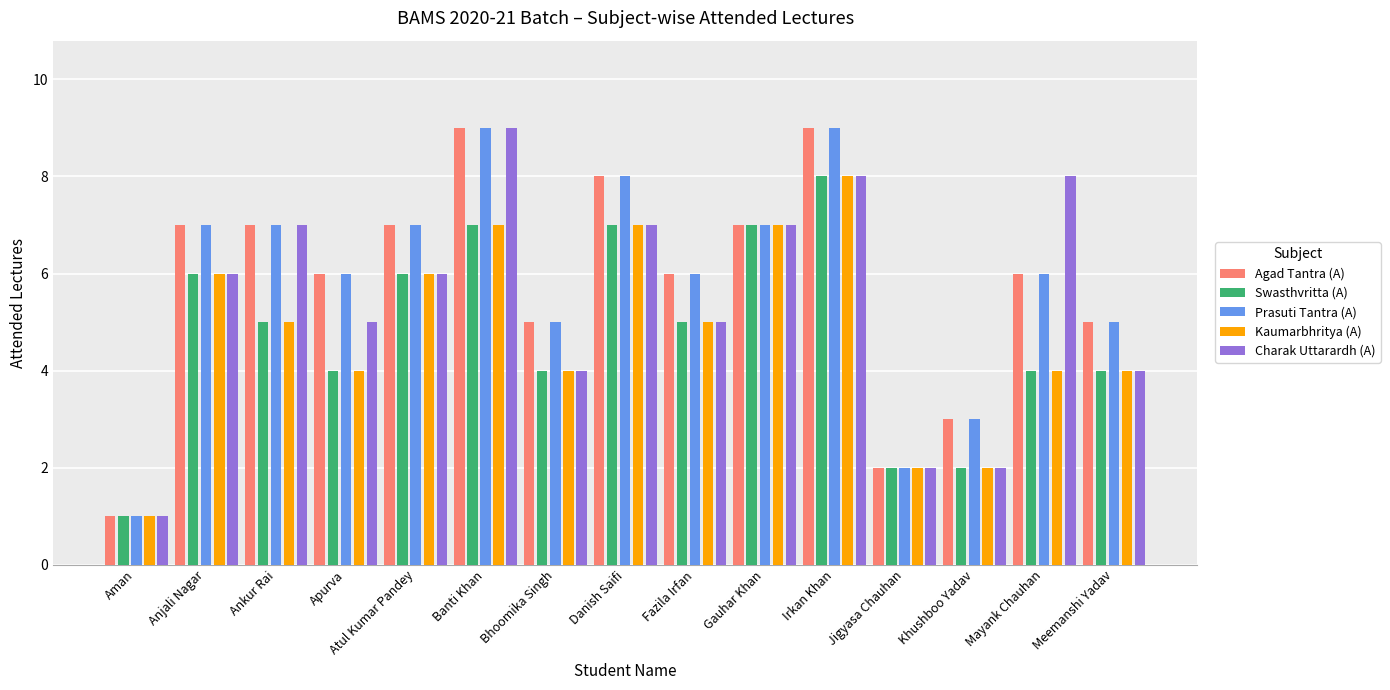

Is the value of Prasuti Tantra (A) at Meemanshi Yadav greater than the value of Charak Uttarardh (A) at Jigyasa Chauhan?

Yes